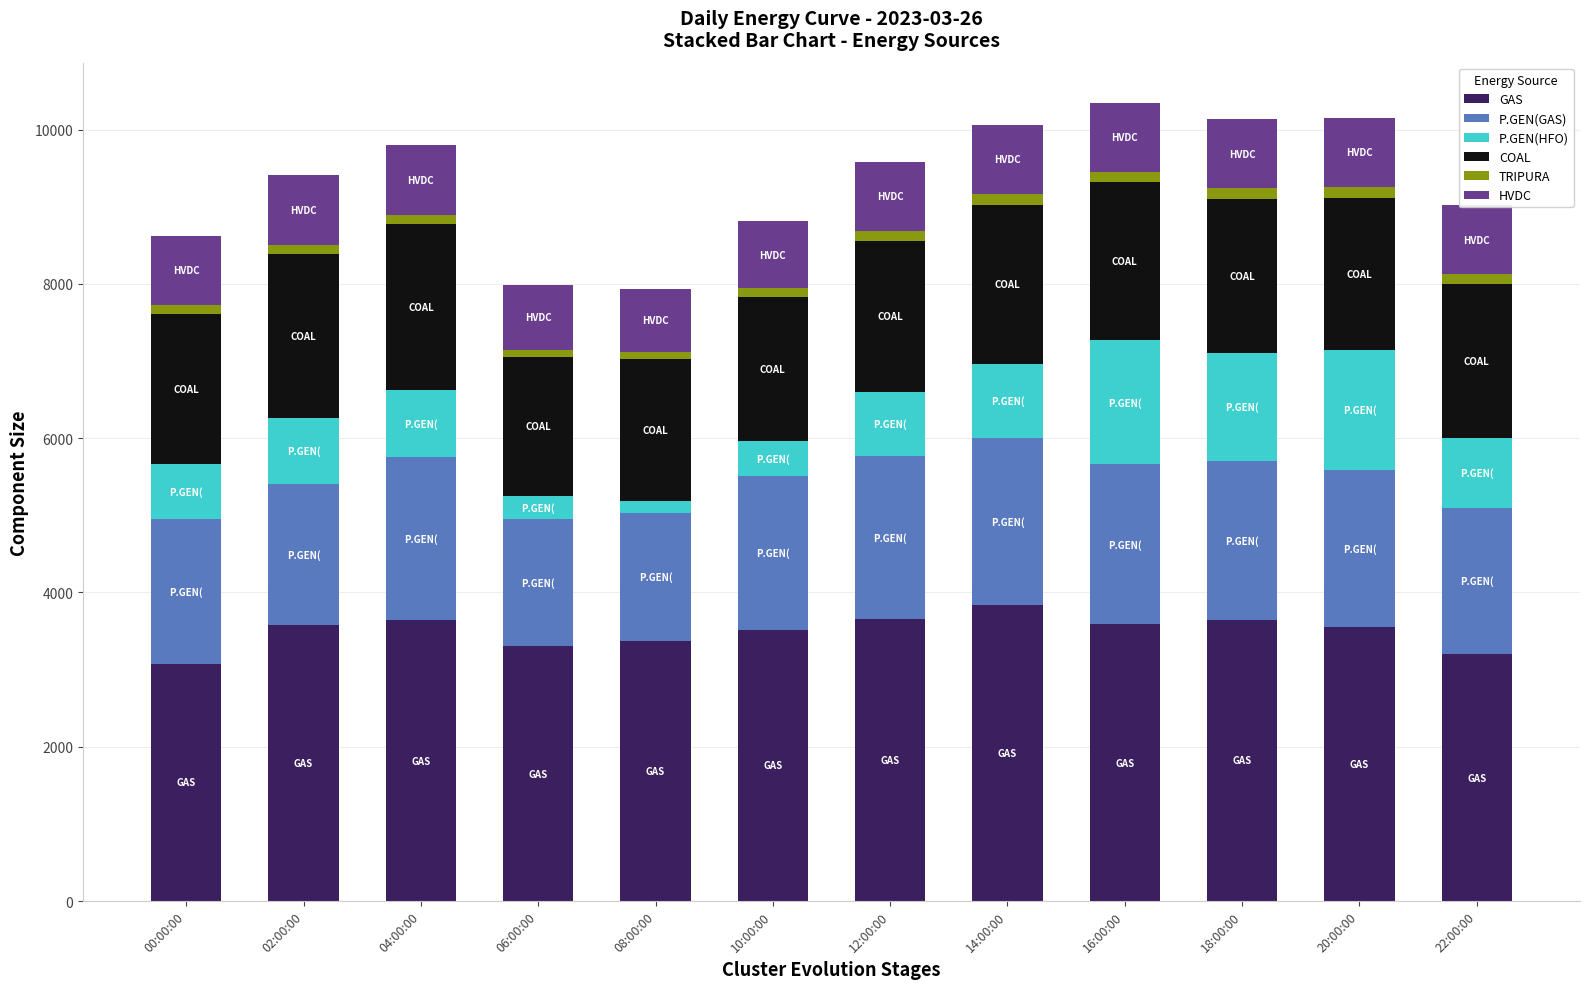

Are the bars grouped side by side (vs. stacked)?

No